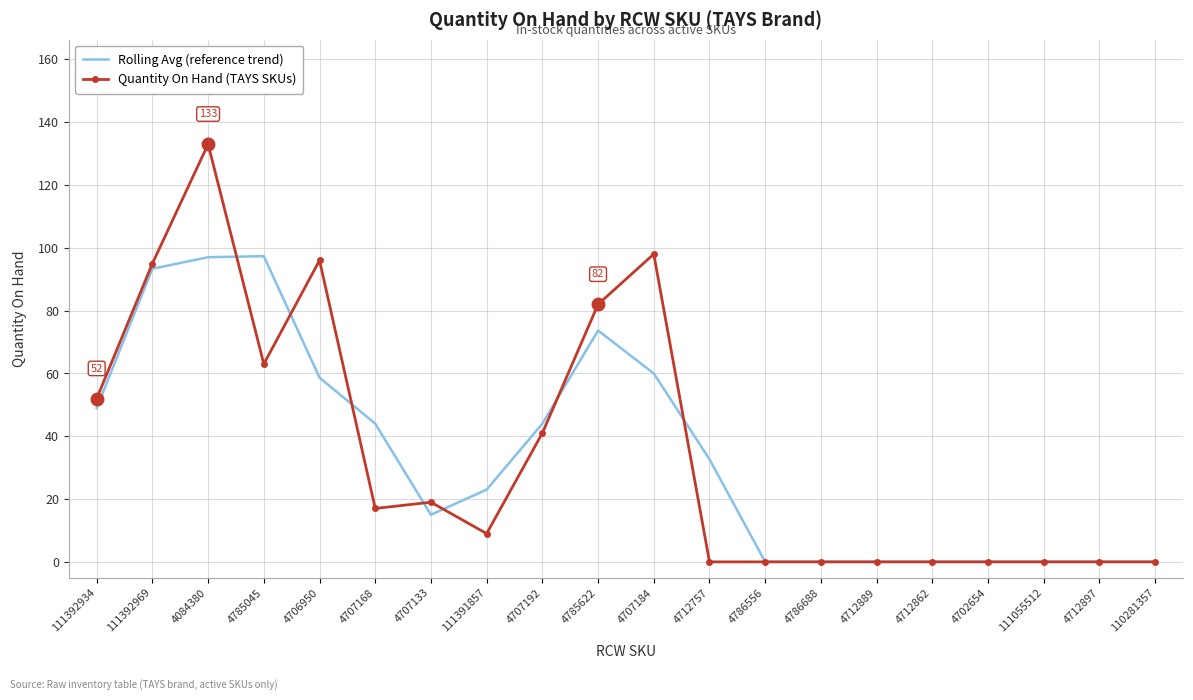

What is the sum of the Rolling Avg (reference trend) values at 4707133 and 4707192?

59.0